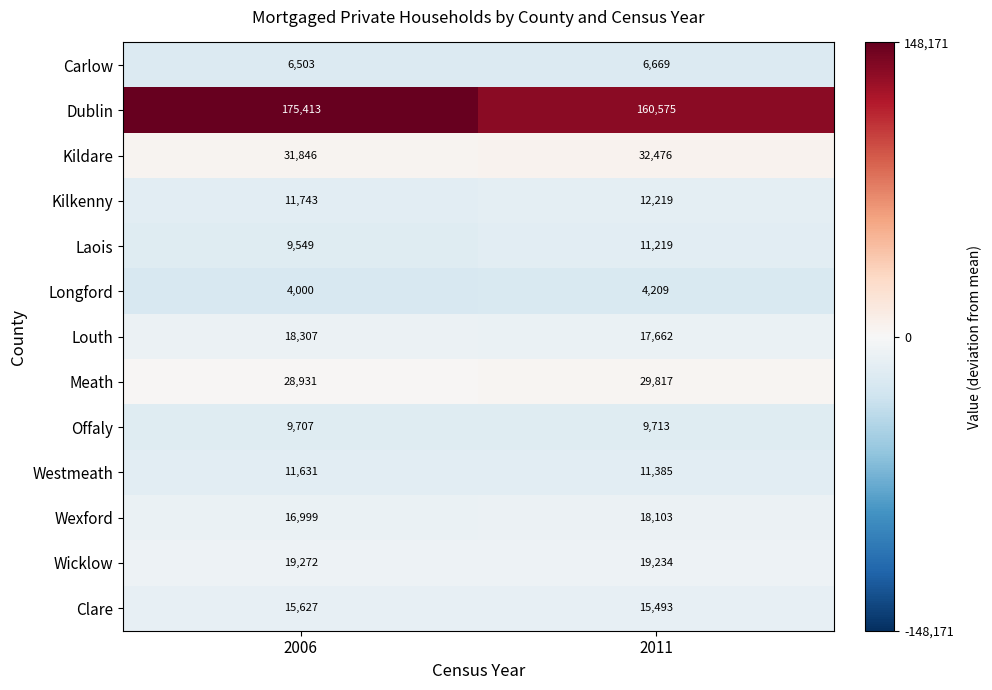

At which label is Carlow closest to 6586?

2006